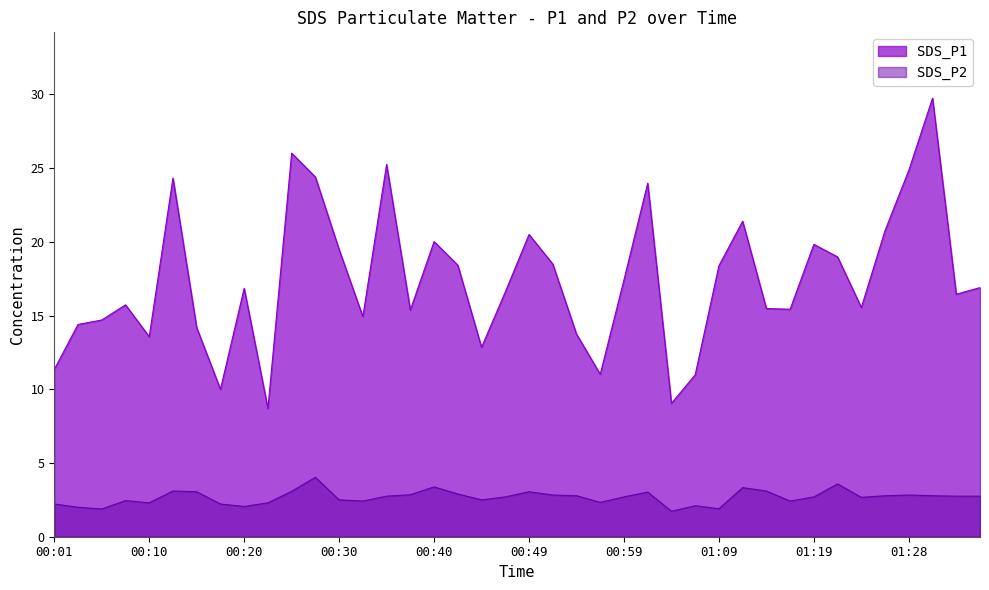

At which category does the chart reach its minimum across all series?

01:04